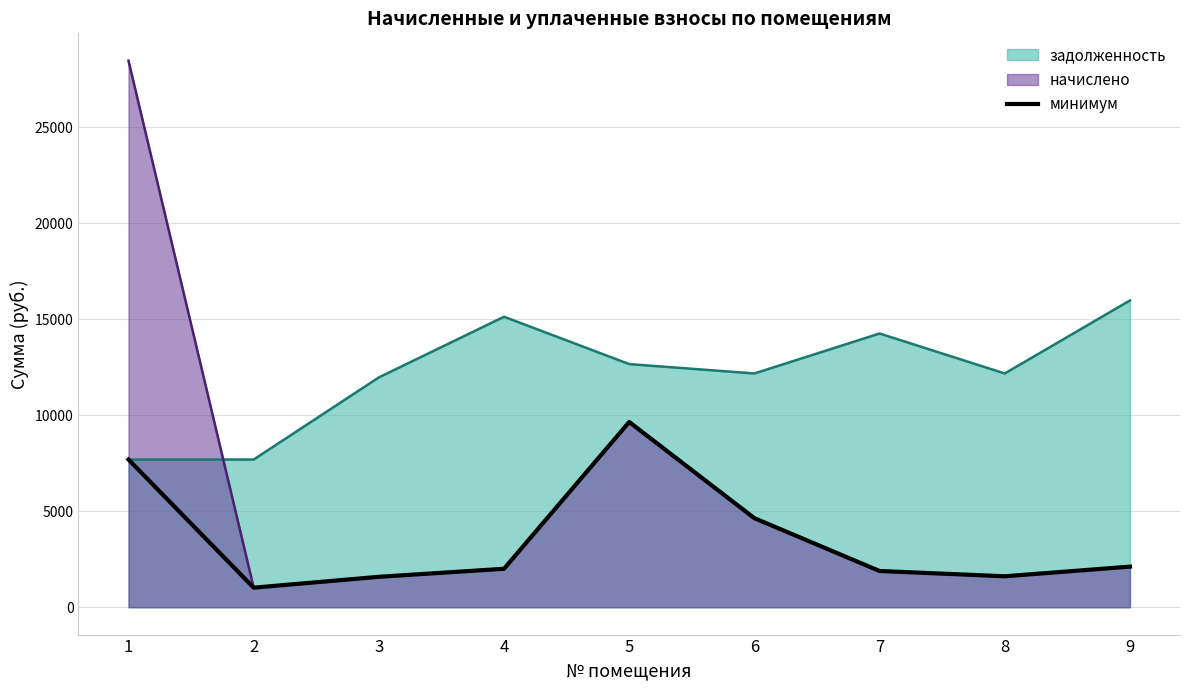

What is the greatest value displayed?

28457.8